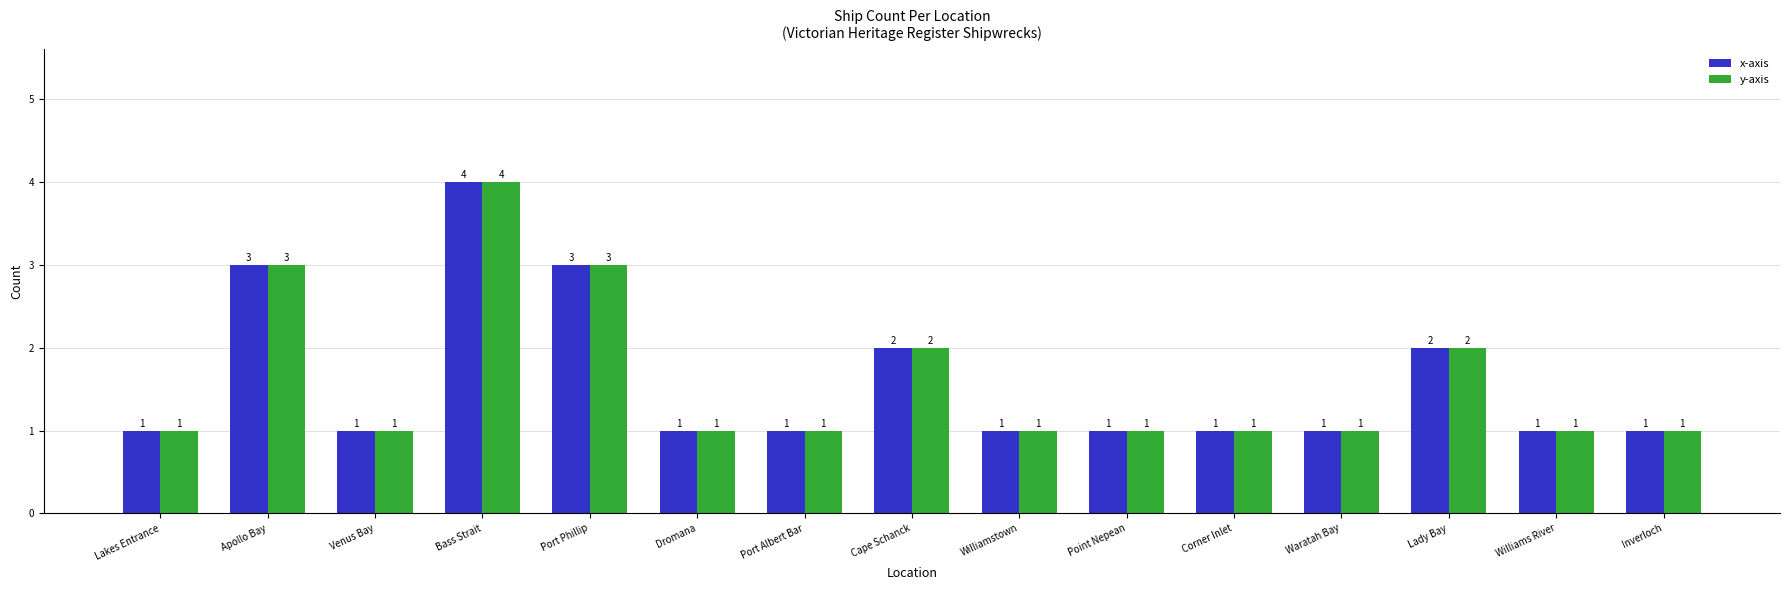

Is it true that x-axis equals 1 at Williams River?

True